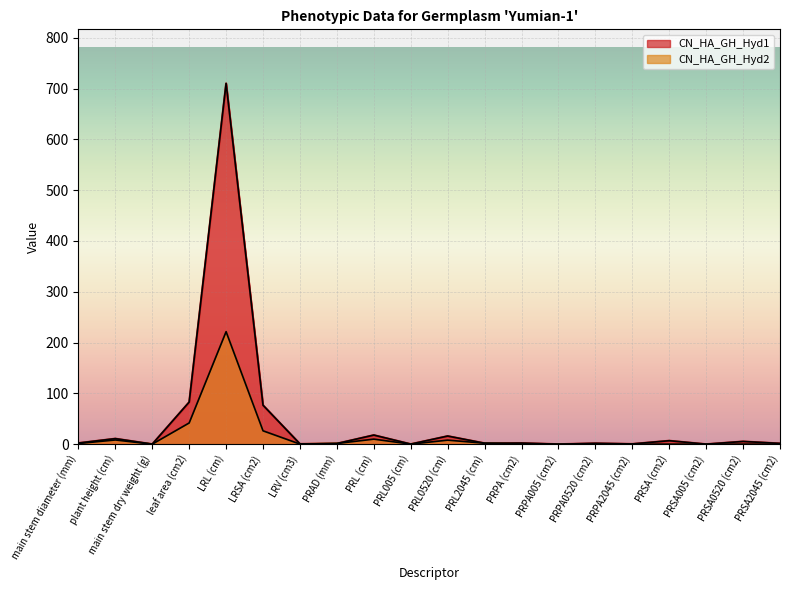

How many interior local peaks does the CN_HA_GH_Hyd1 series have?

8